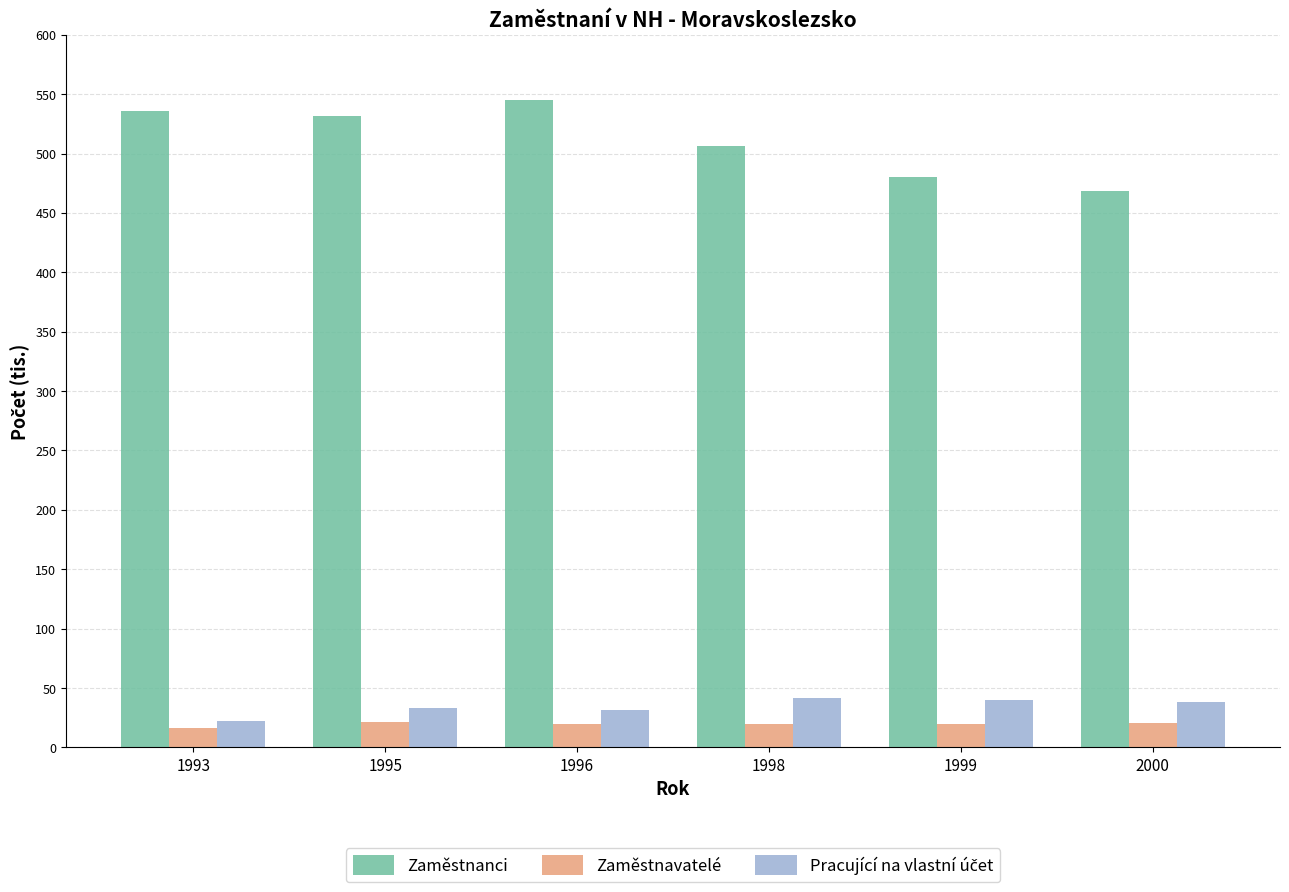

How many distinct data groups are displayed?

3